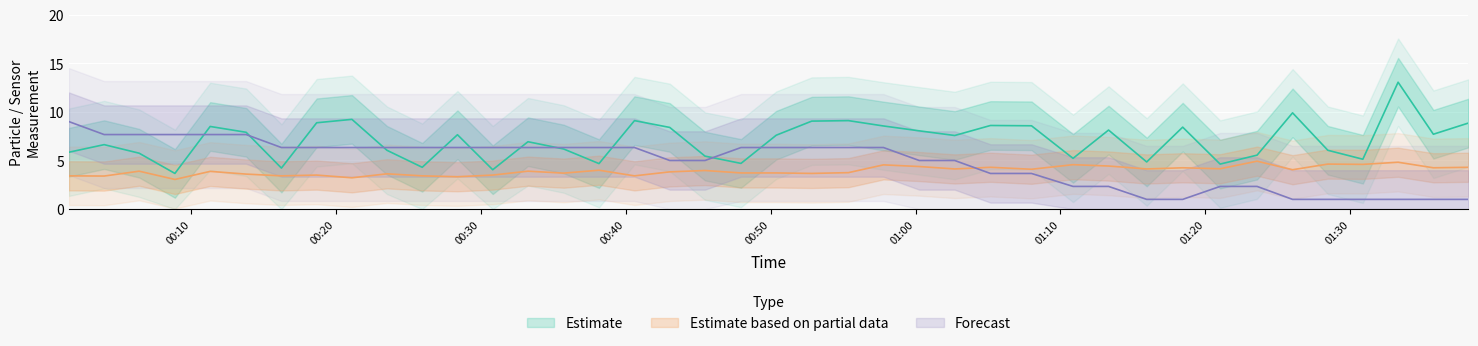

The Temp series shows 10.9 at 22. True or false?

False